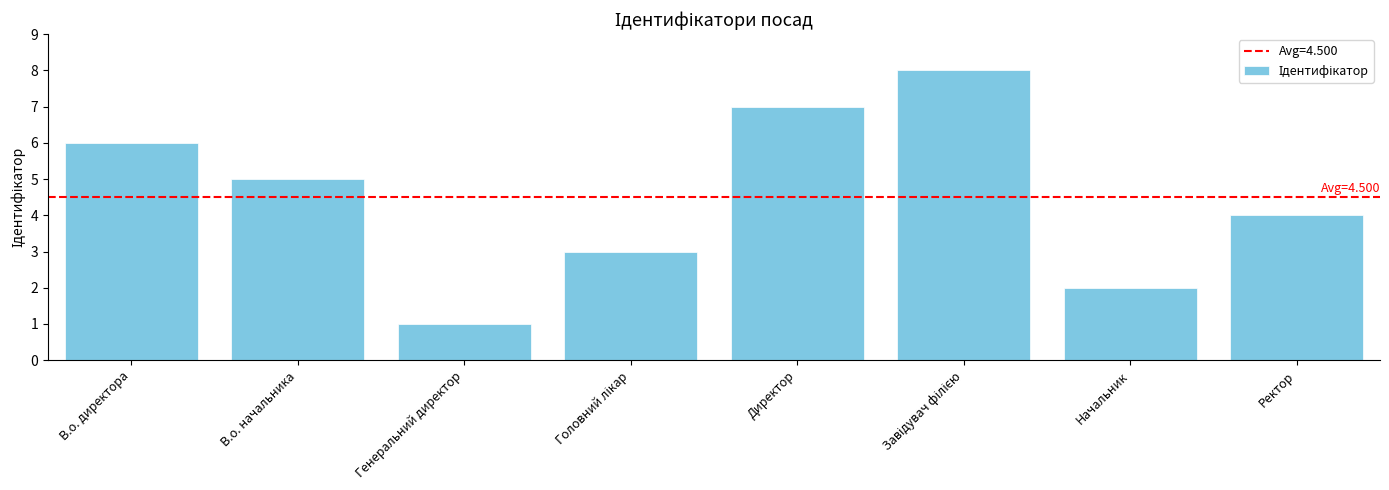

How many series are shown in this chart?

1